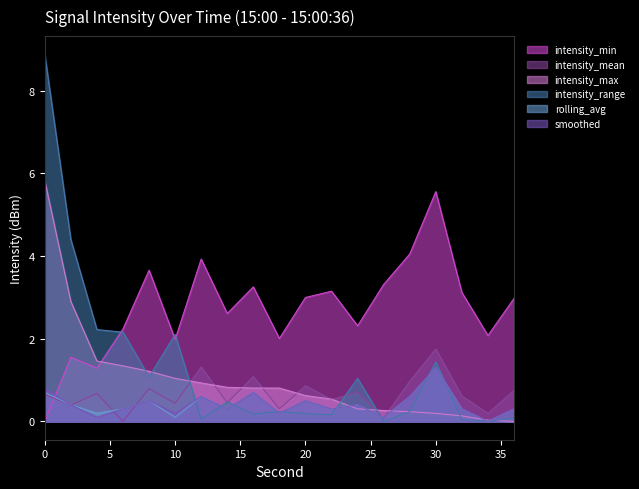

True or false: intensity_min has more than 2 points higher than both neighbors.

True